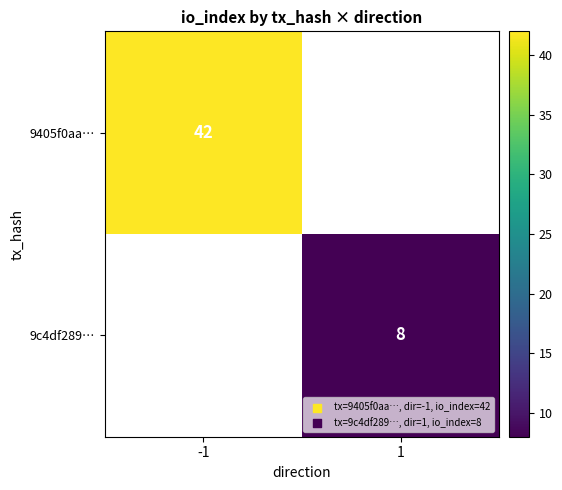

The 9405f0aa… series shows 18 at -1. True or false?

False